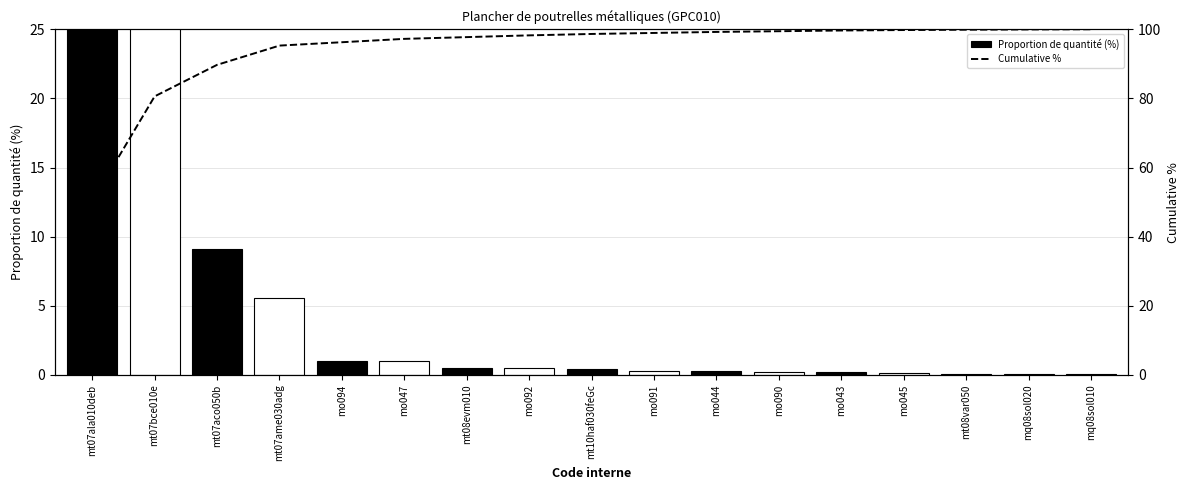

Rank the series by their maximum value, from highest to lowest.

Cumulative %, Proportion de quantité (%)